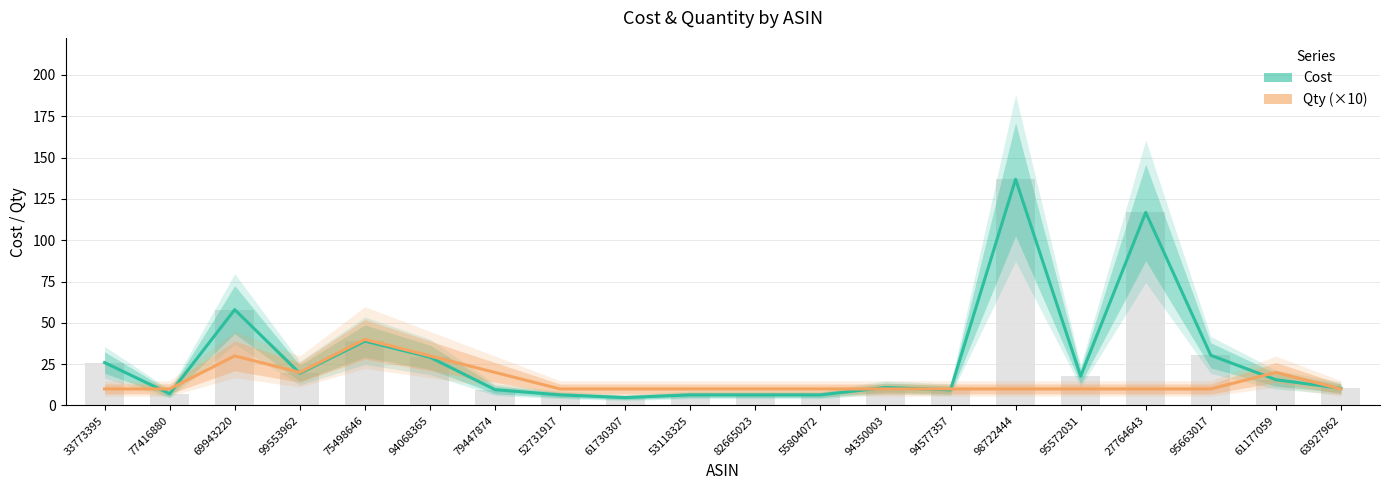

Reading left to right, what are all the values shown in this chart?

Cost: 26.0	7.1	58.0	19.5	38.9	29.2	9.6	6.4	4.8	6.4	6.4	6.4	10.9	9.4	136.9	17.7	116.8	30.4	15.6	10.4
Qty (×10): 10.0	10.0	30.0	20.0	40.0	30.0	20.0	10.0	10.0	10.0	10.0	10.0	10.0	10.0	10.0	10.0	10.0	10.0	20.0	10.0